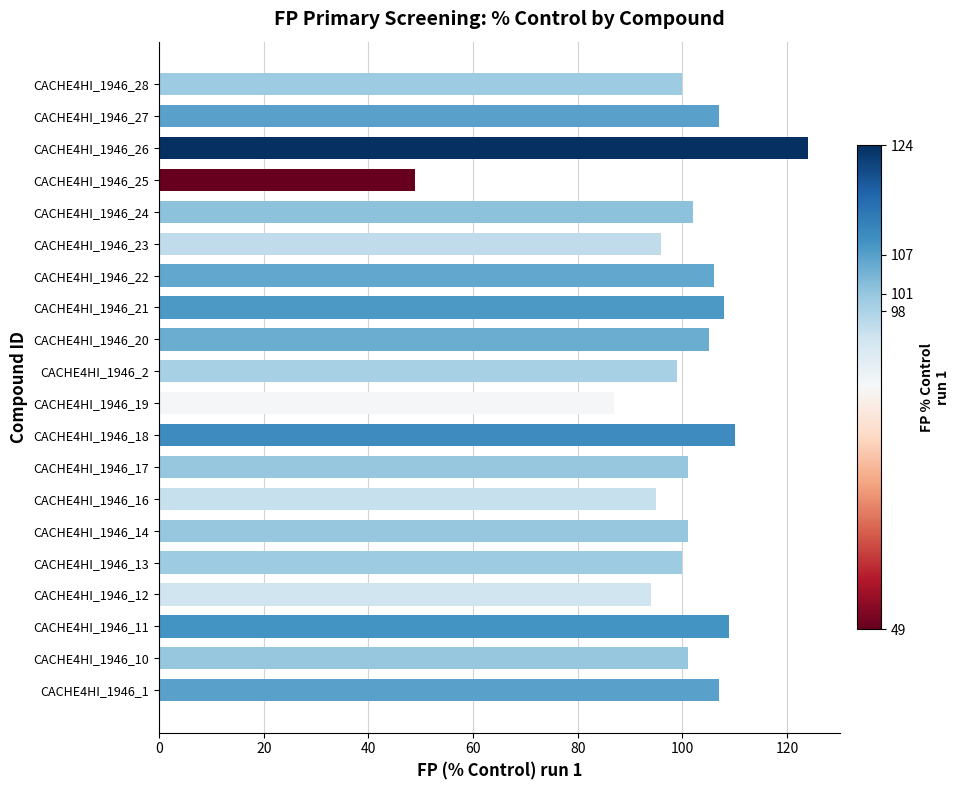

What is the change in value from CACHE4HI_1946_1 to CACHE4HI_1946_16?

-12